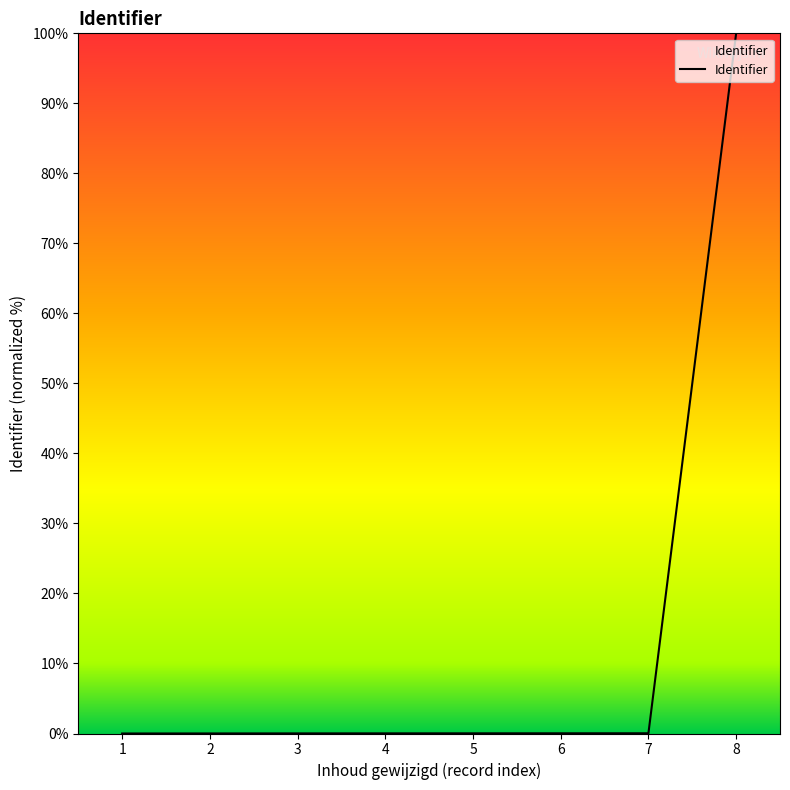

What is the difference between the maximum and second lowest values?

100.0